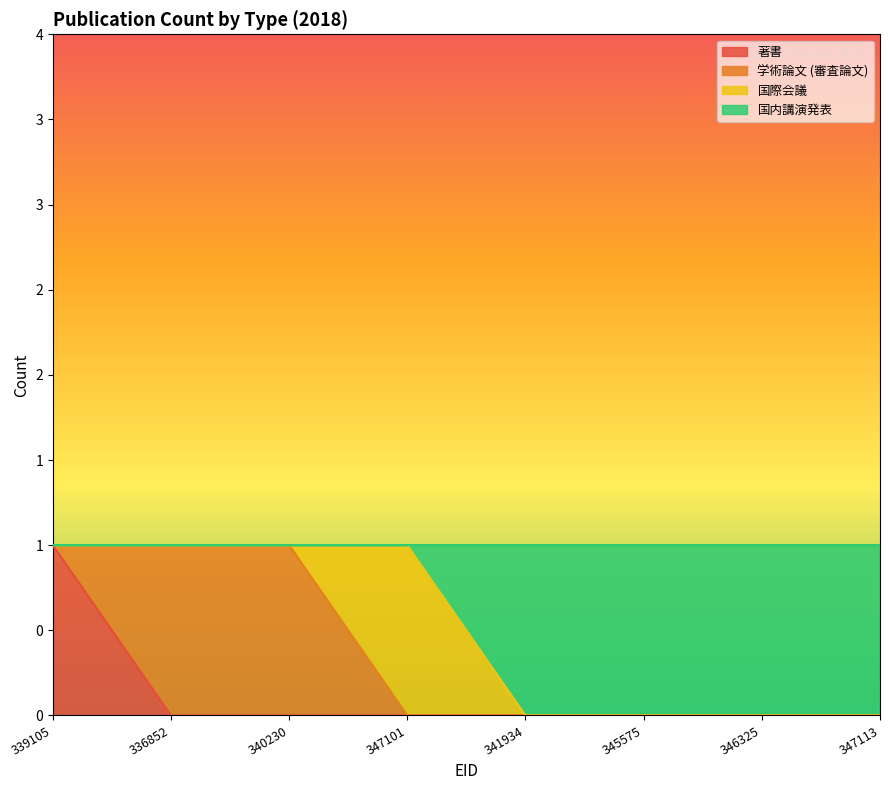

What is the greatest value displayed?

1